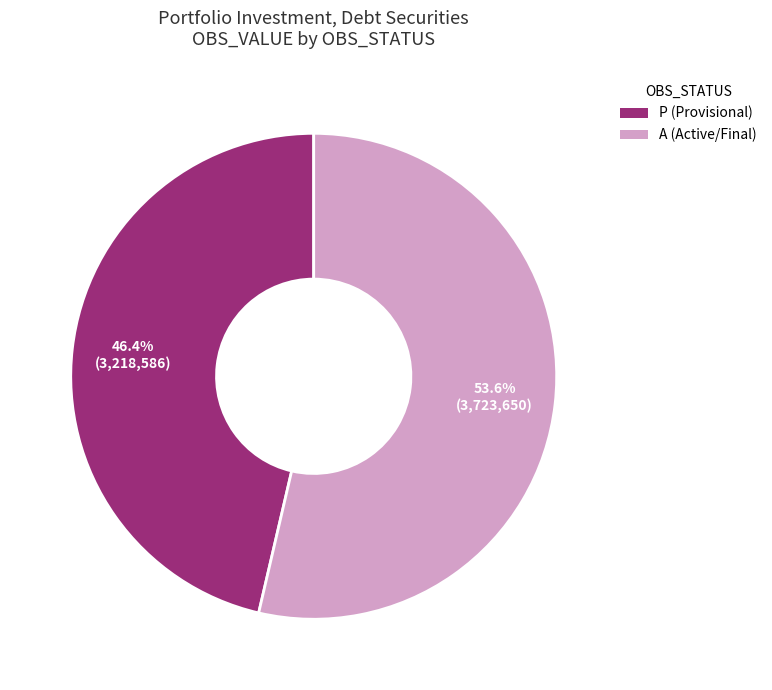

Is A (Active/Final) the majority of the pie?

Yes